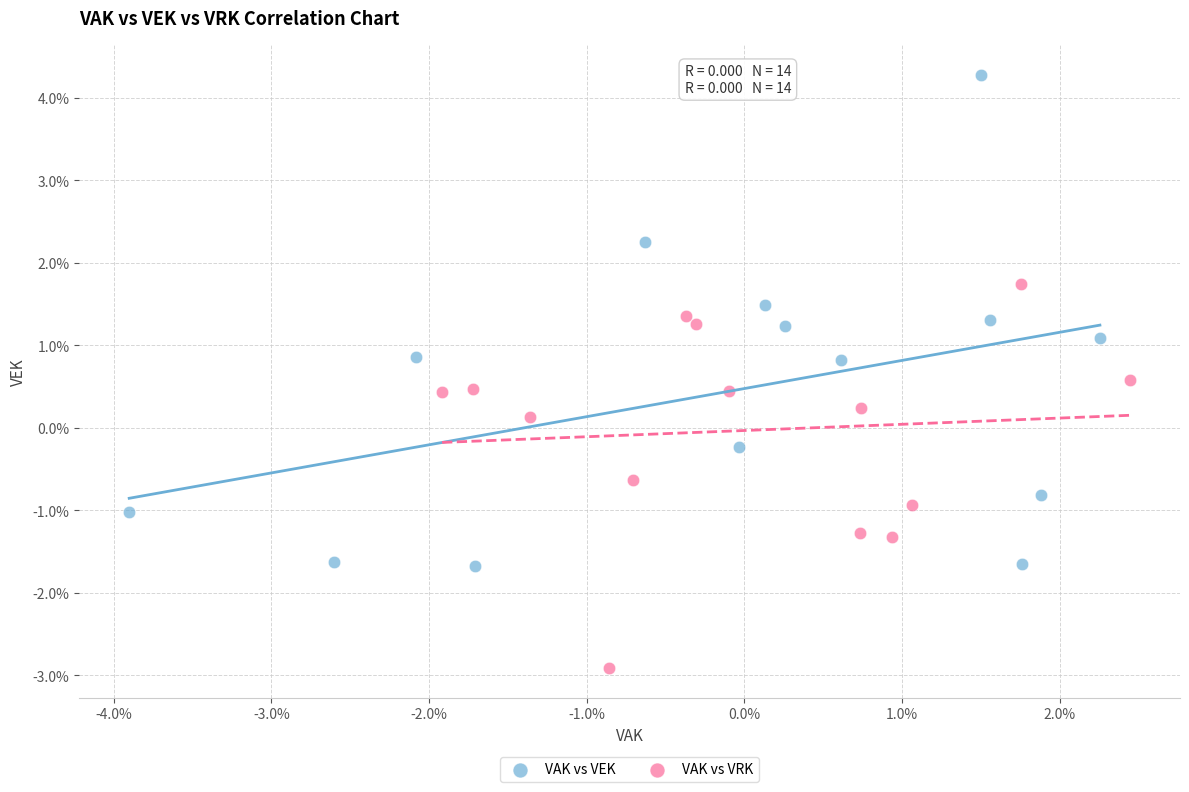

What are all the series names shown in the legend?

VAK vs VEK, VAK vs VRK